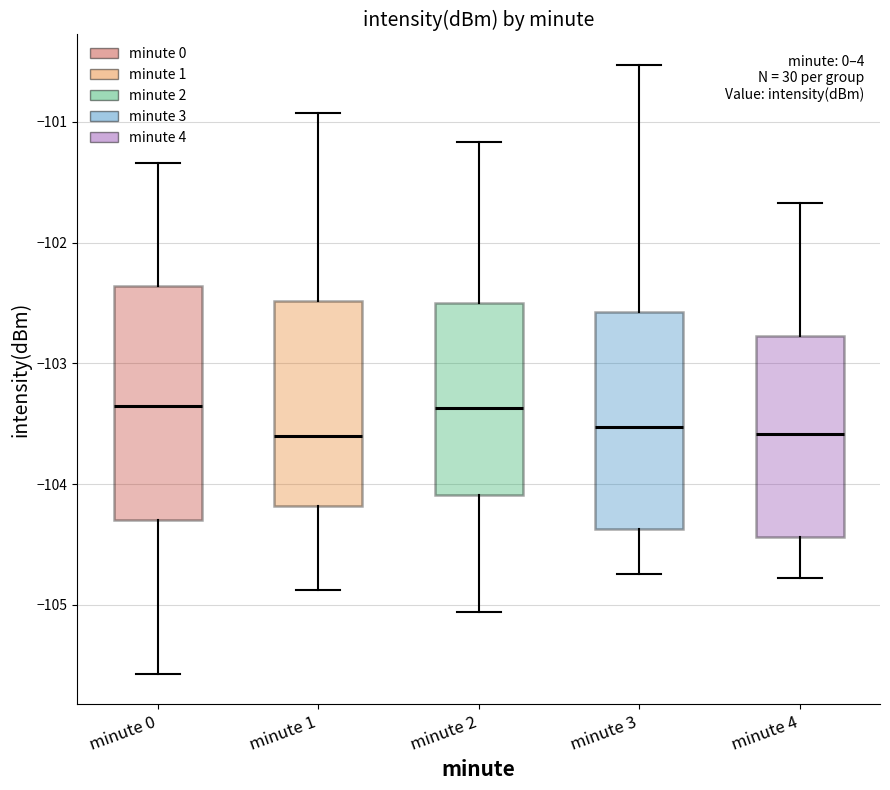

Which box is the tallest, from its lower edge to its upper edge?

minute 0